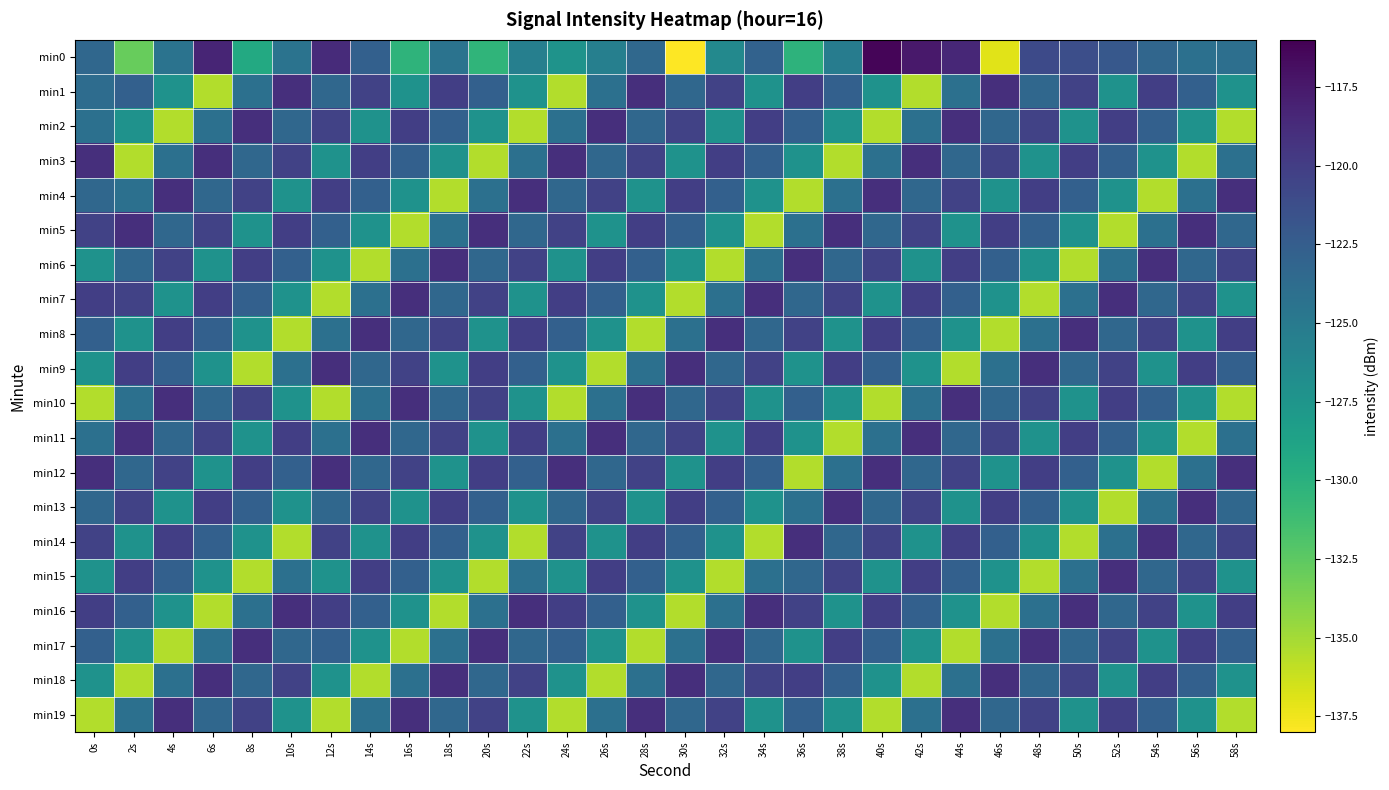

Which category has the lowest value across all series?

30s